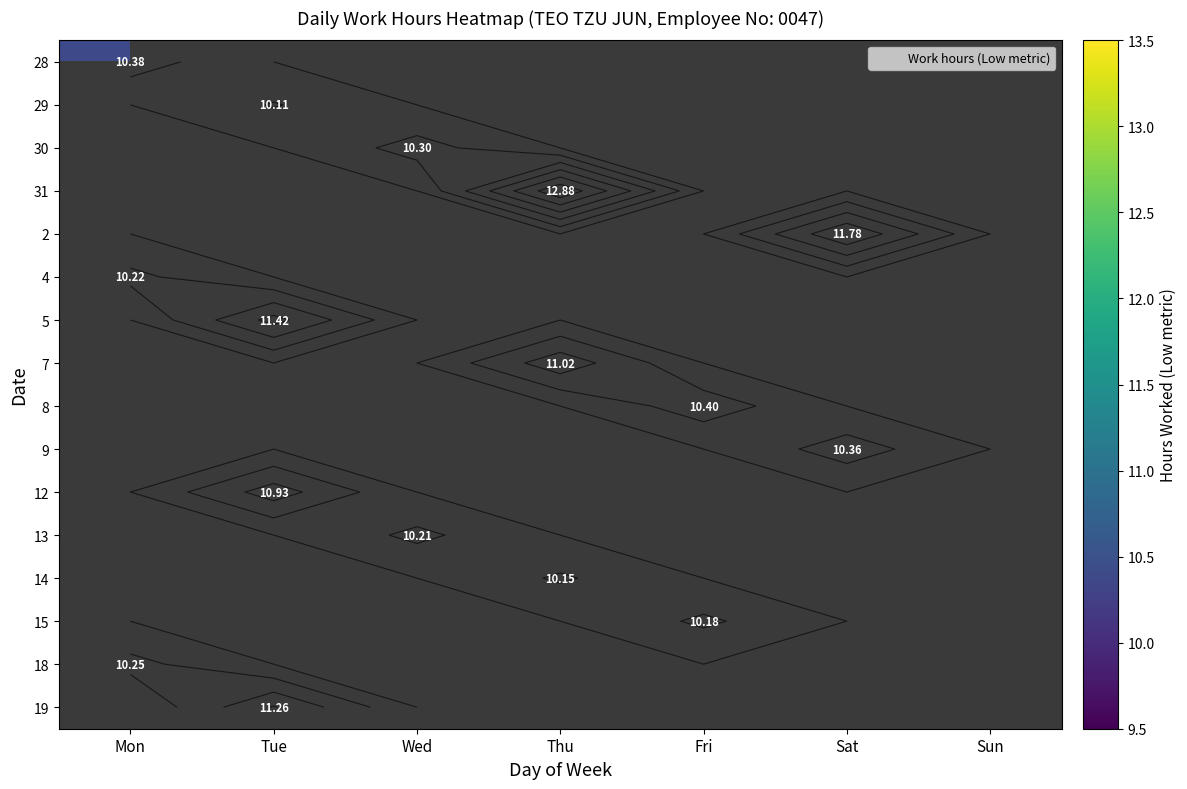

How many distinct data groups are displayed?

16